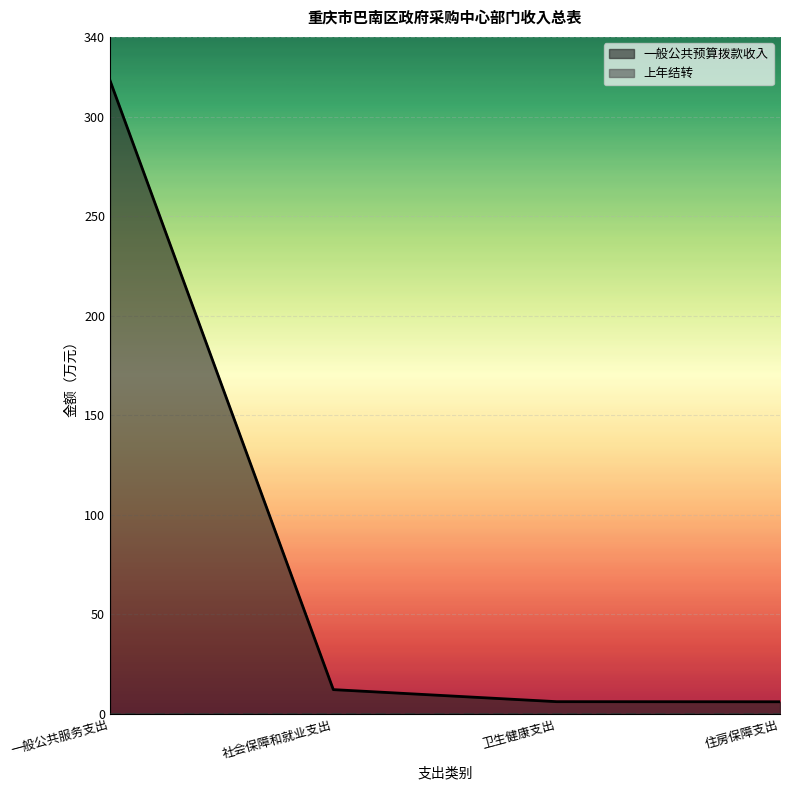

Is it true that the value at 社会保障和就业支出 is 16.8?

False